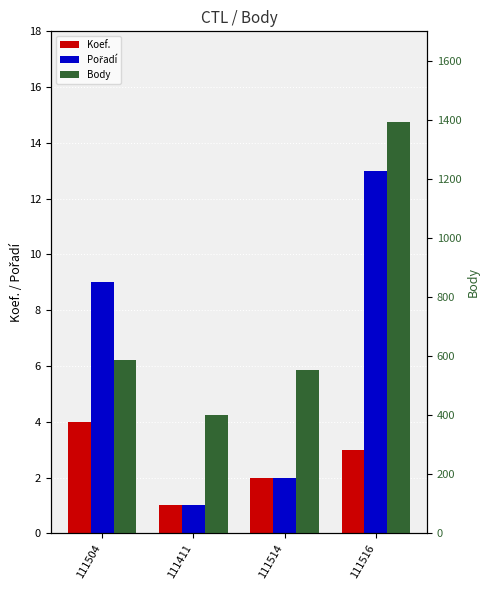

How many data points in Pořadí are above 9?

1